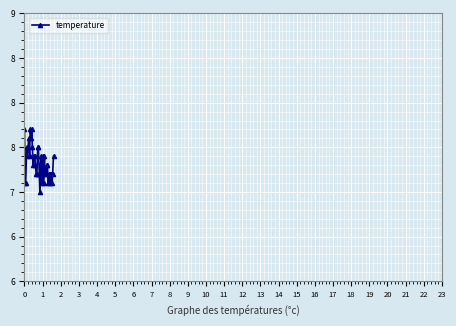

Is this an area chart (filled region under the line)?

No